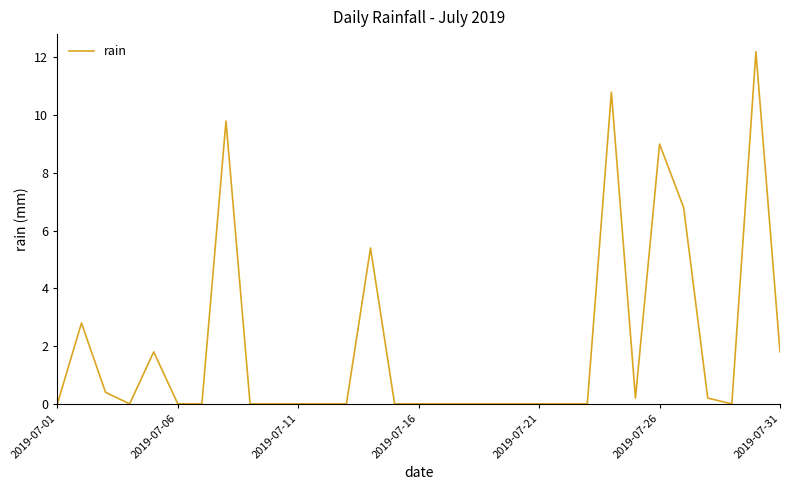

What is the difference between the maximum and minimum values?

12.2